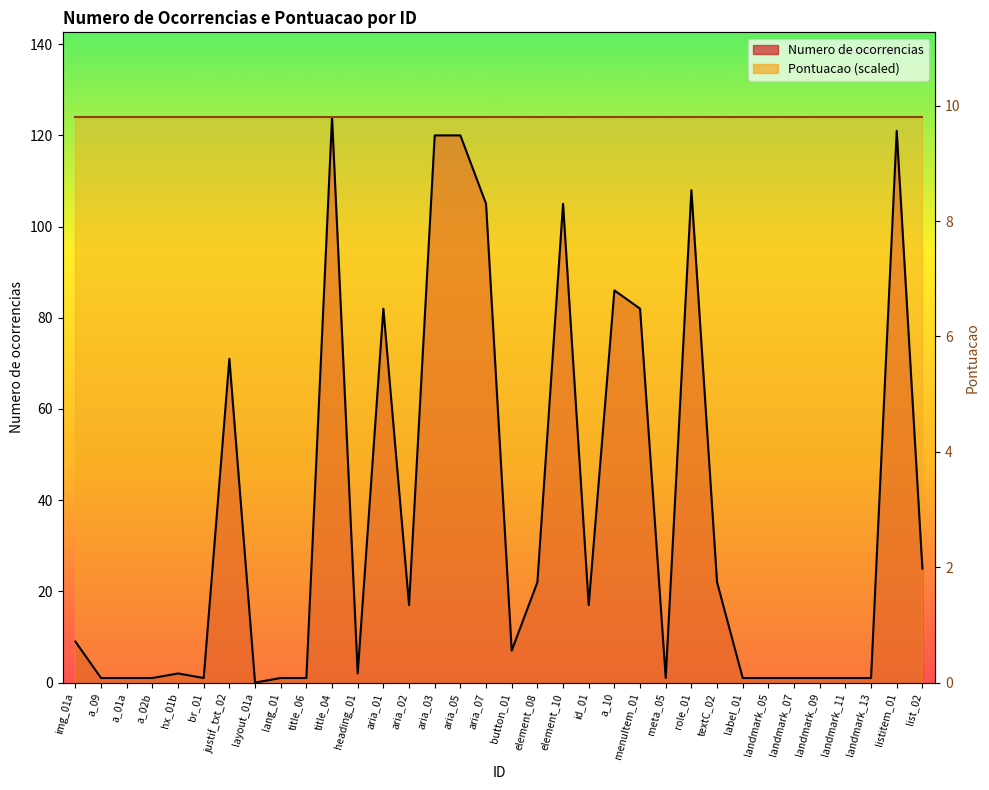

What is the ratio of the value at title_04 to the value at landmark_09?

124.0